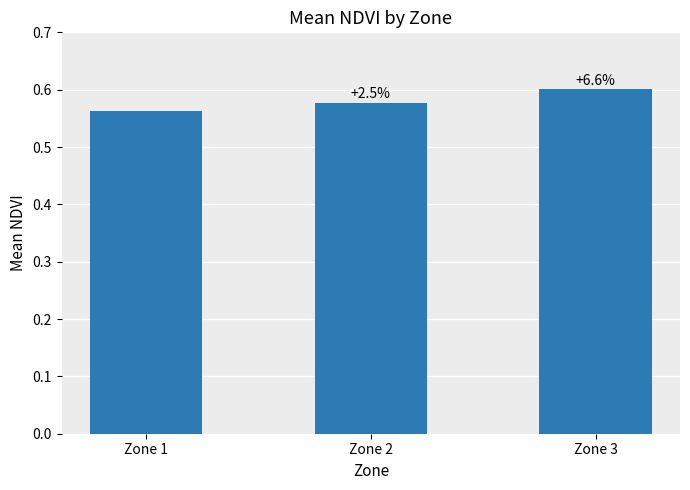

How many bars are there in total?

3